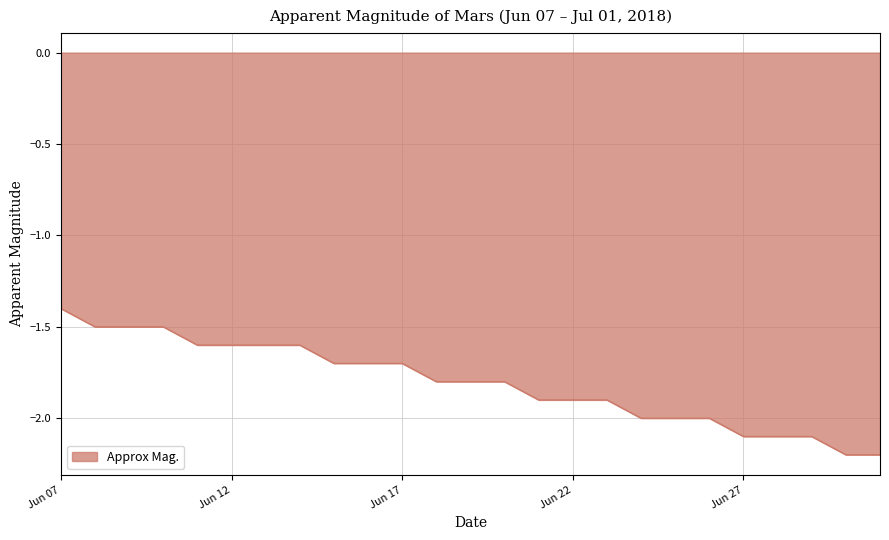

What is the greatest value displayed?

-1.4